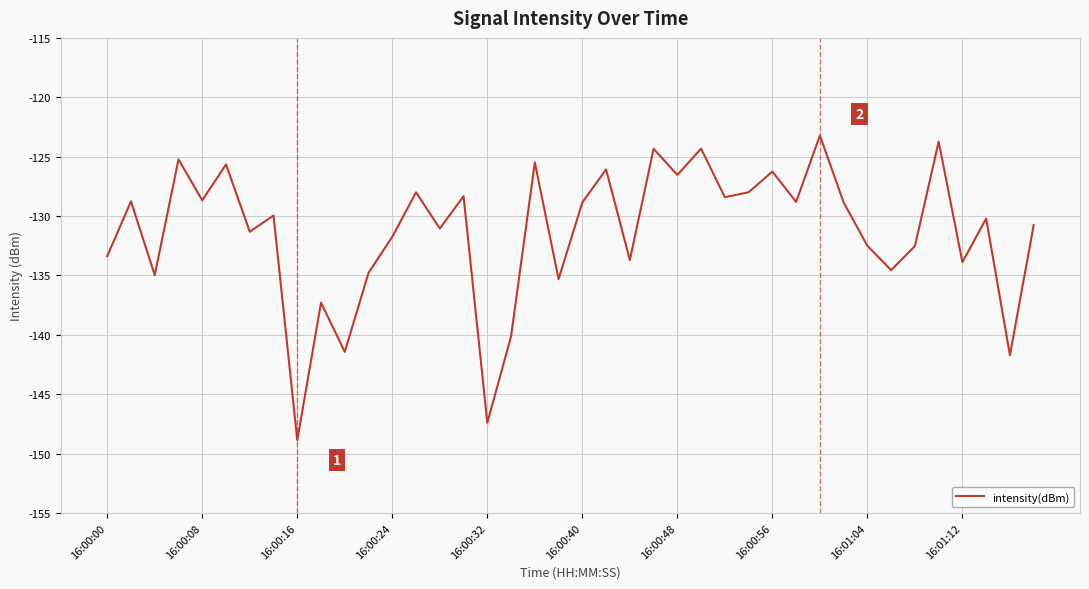

What is the greatest value displayed?

-123.2